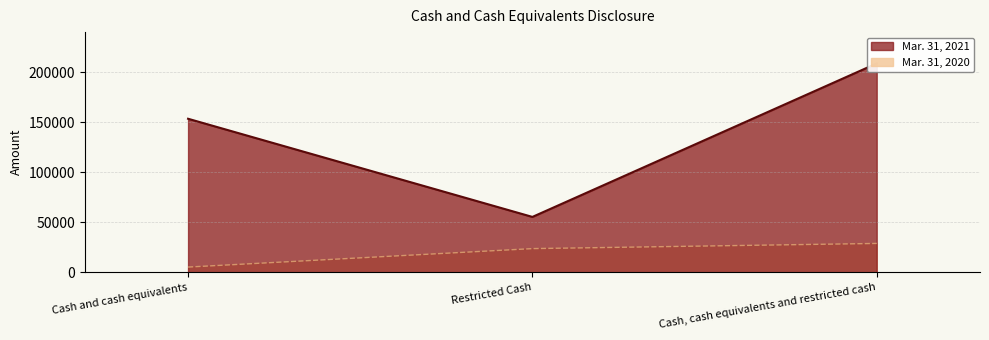

Does the chart have visible grid lines?

Yes